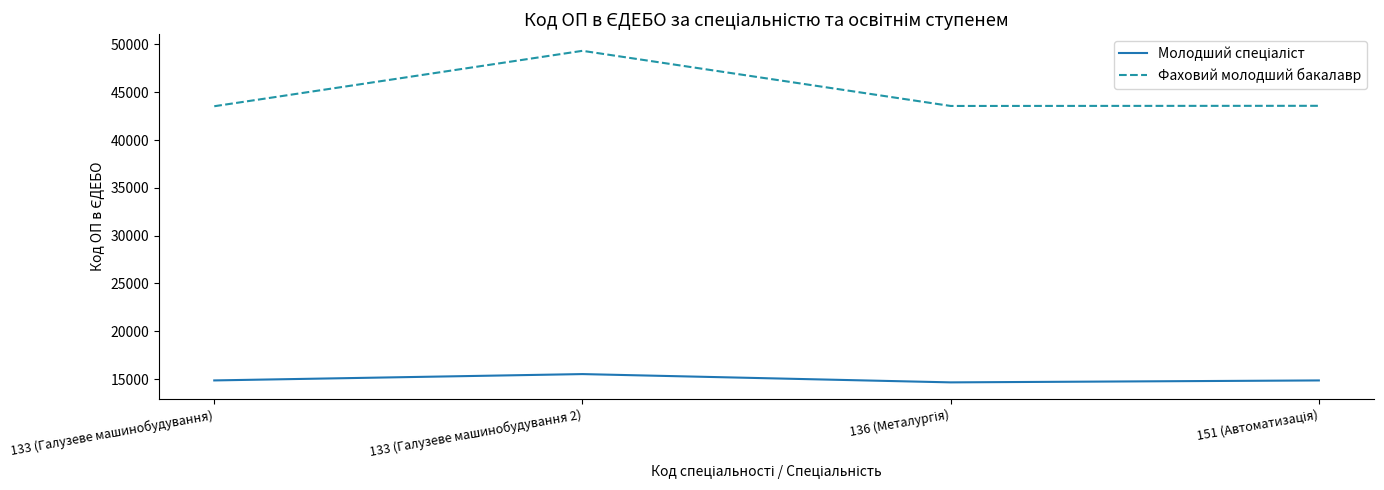

What is the smallest value displayed?

14654